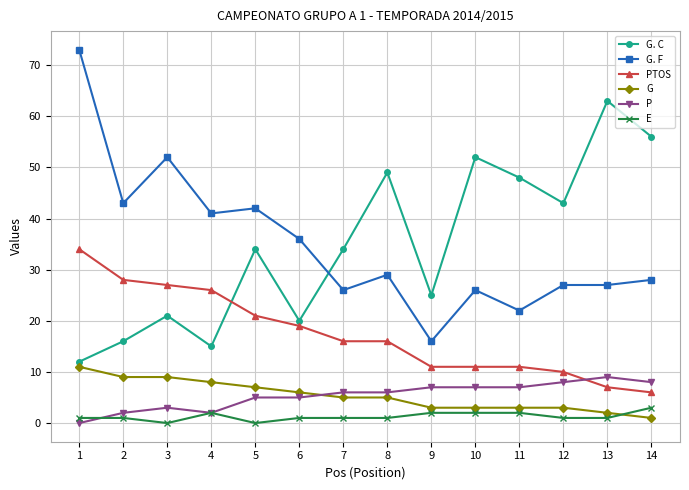

How many lines are shown in the chart?

6